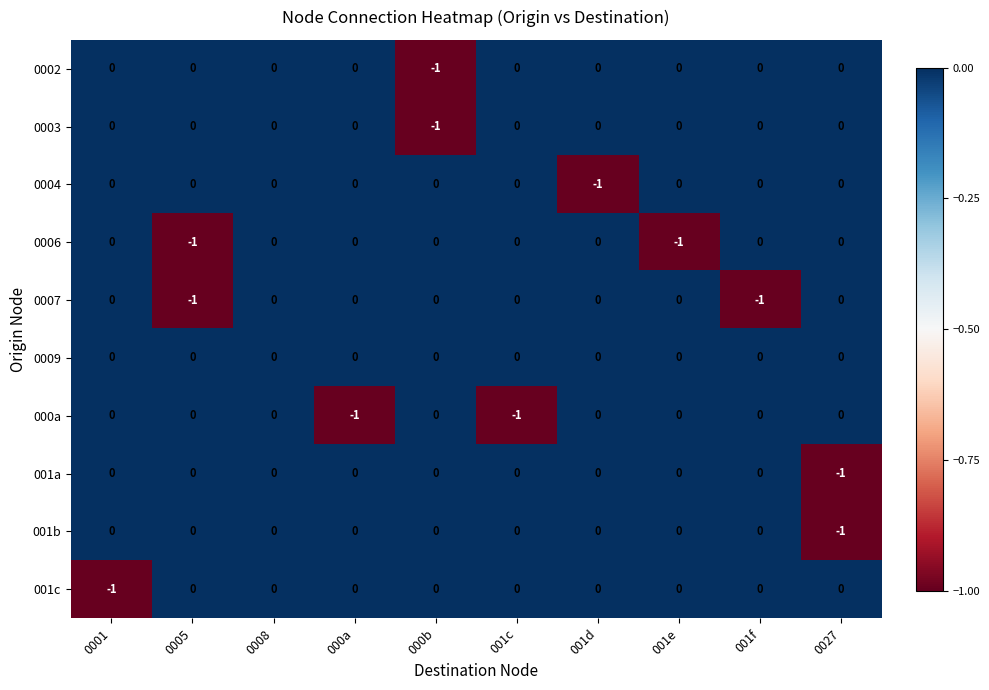

Which series has the largest total across all categories?

0009